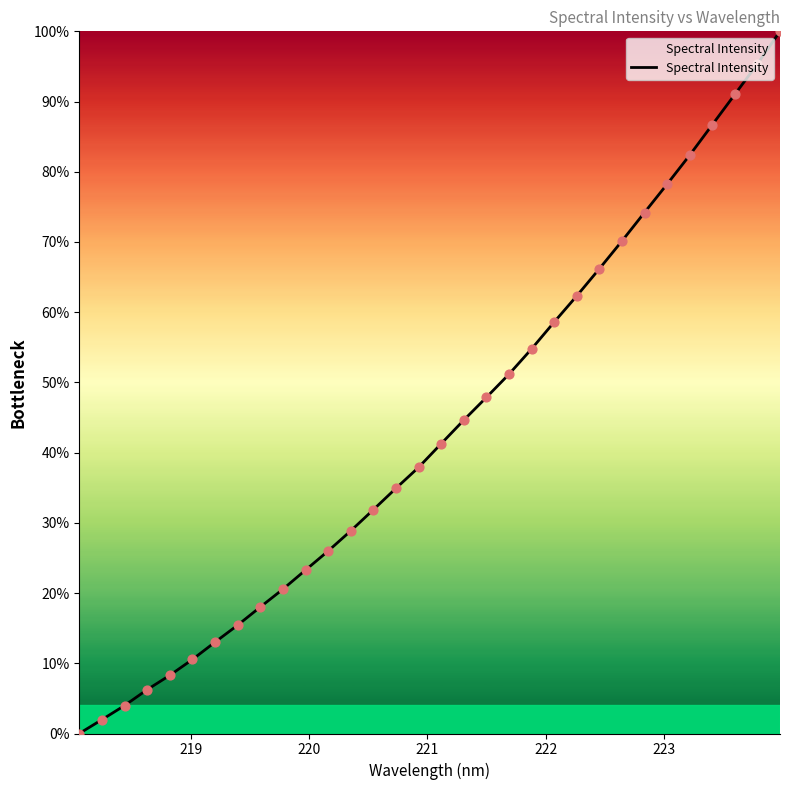

What is the difference between the maximum and minimum values?

100.0